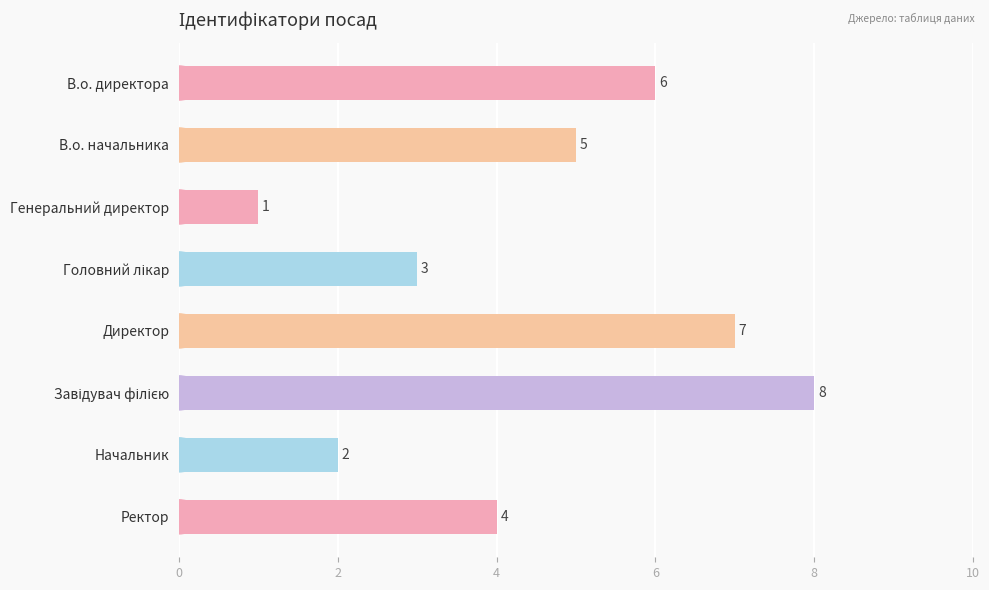

Reading top to bottom, what are all the values shown in this chart?

6	5	1	3	7	8	2	4